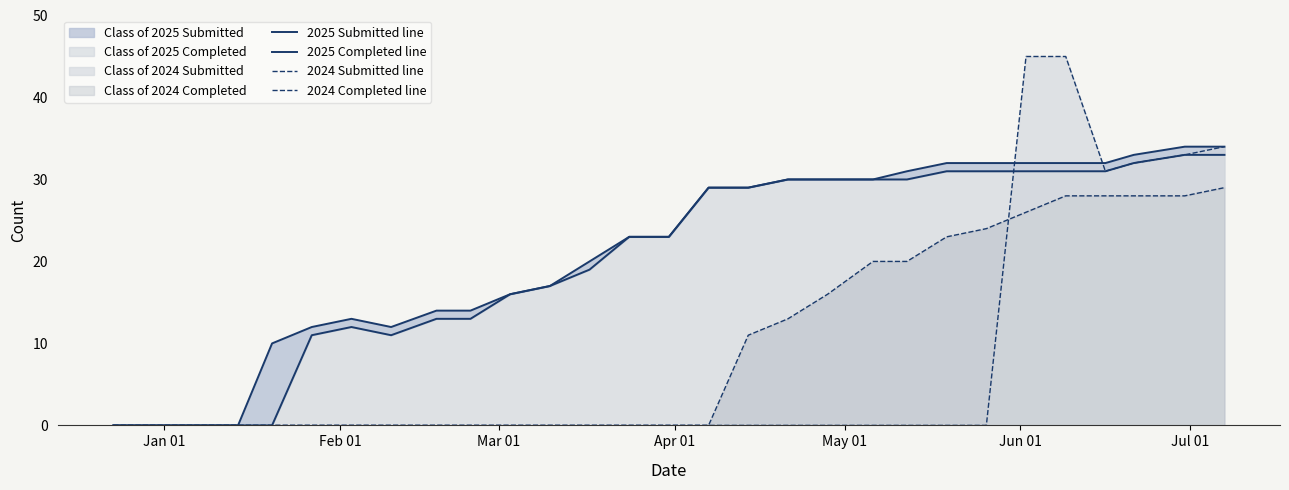

How many values in the 2025 Completed line series exceed 23?

14